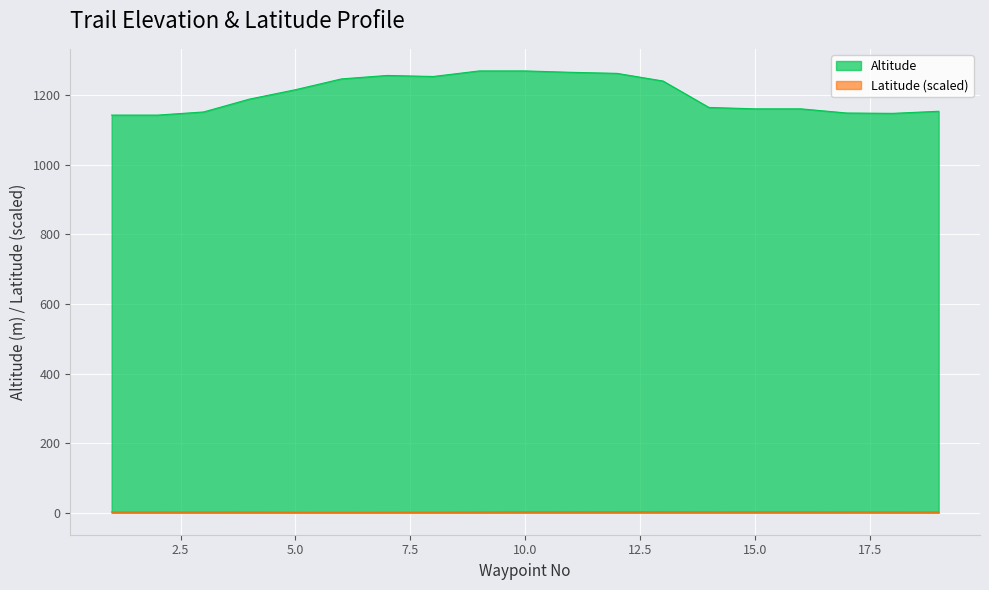

What is the value of the Latitude point at the 10th from the left?

2.6